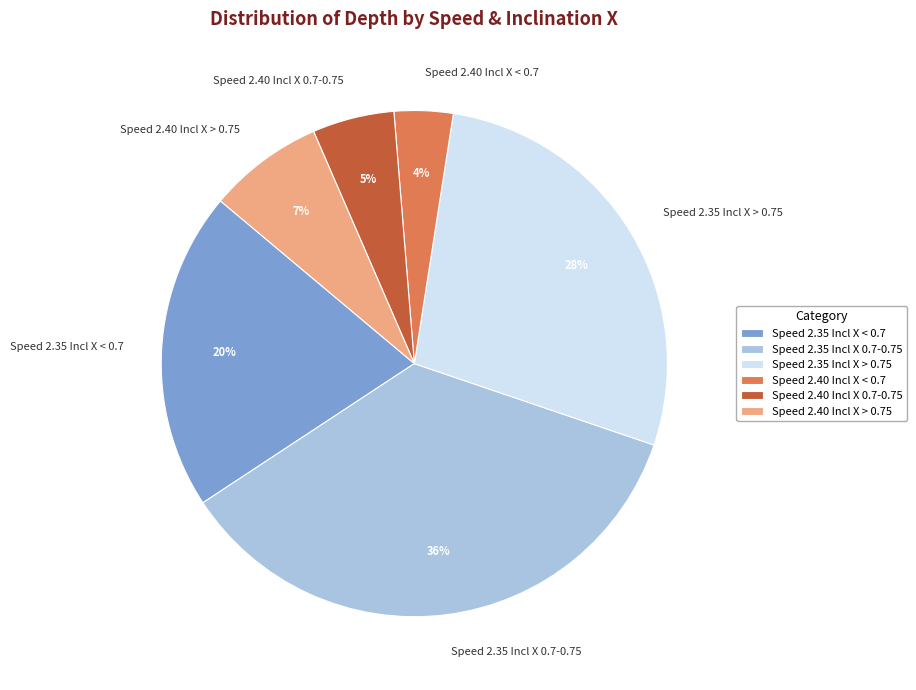

Rank the categories by value from highest to lowest.

Speed 2.35 Incl X 0.7-0.75, Speed 2.35 Incl X > 0.75, Speed 2.35 Incl X < 0.7, Speed 2.40 Incl X > 0.75, Speed 2.40 Incl X 0.7-0.75, Speed 2.40 Incl X < 0.7